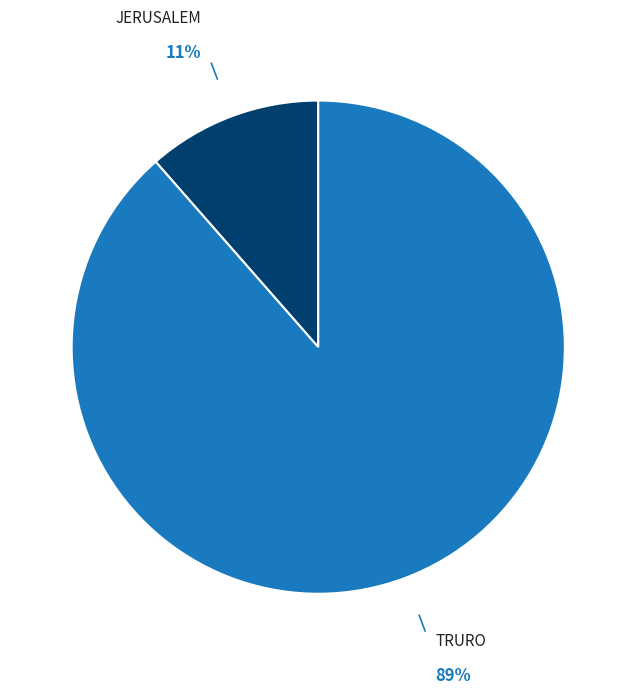

True or false: JERUSALEM accounts for 11% of the total.

True